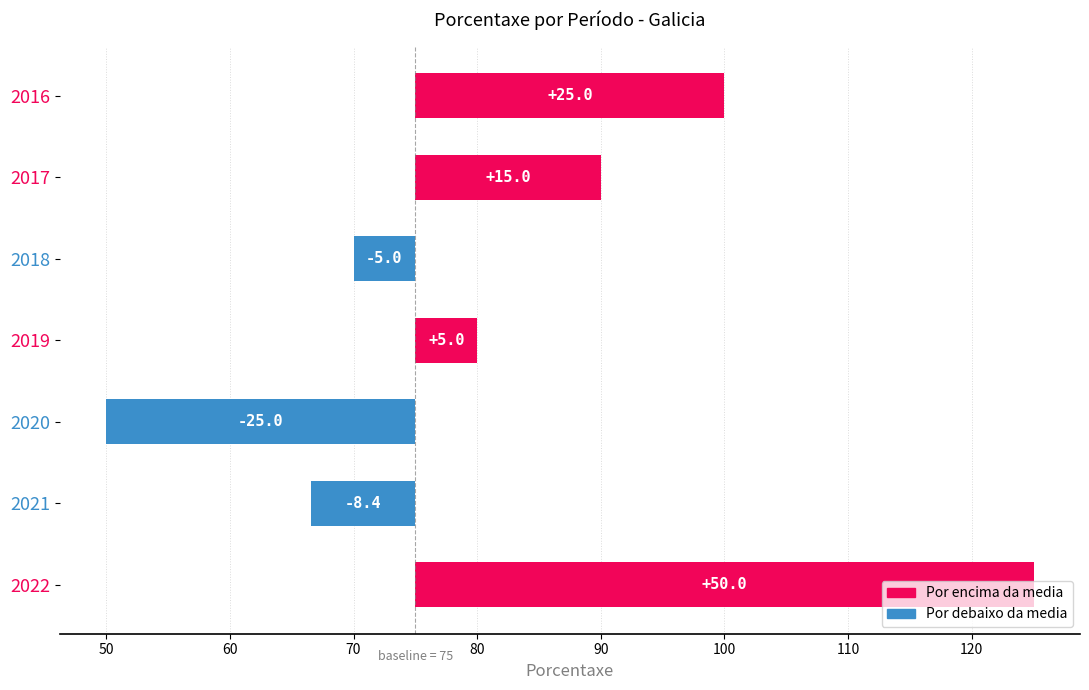

The chart shows a value of -2.9 at 2021. True or false?

False